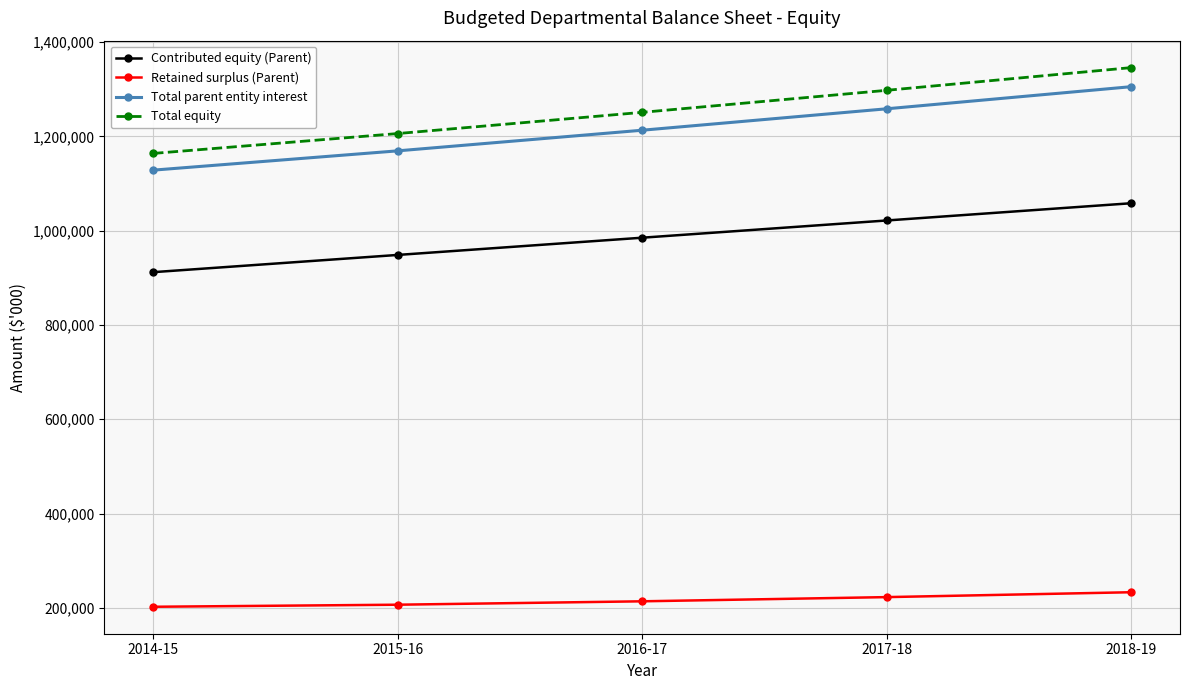

Which category has the lowest value in the Contributed equity (Parent) series?

2014-15